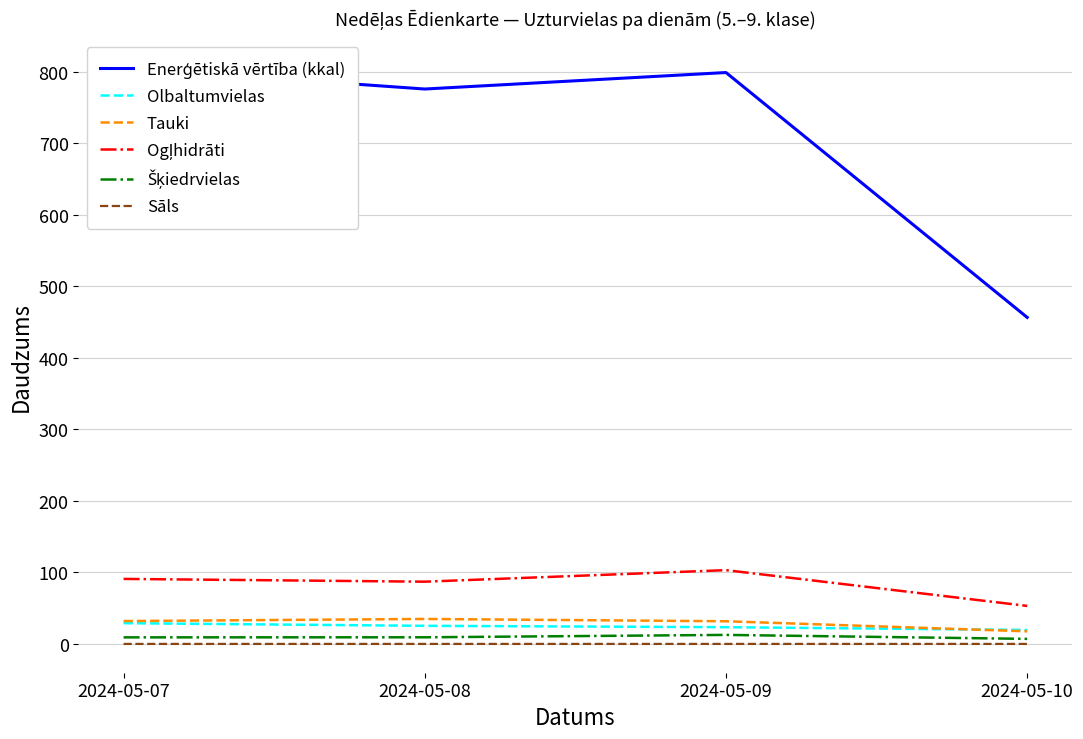

What are all the series names shown in the legend?

Enerģētiskā vērtība (kkal), Olbaltumvielas, Tauki, Ogļhidrāti, Šķiedrvielas, Sāls